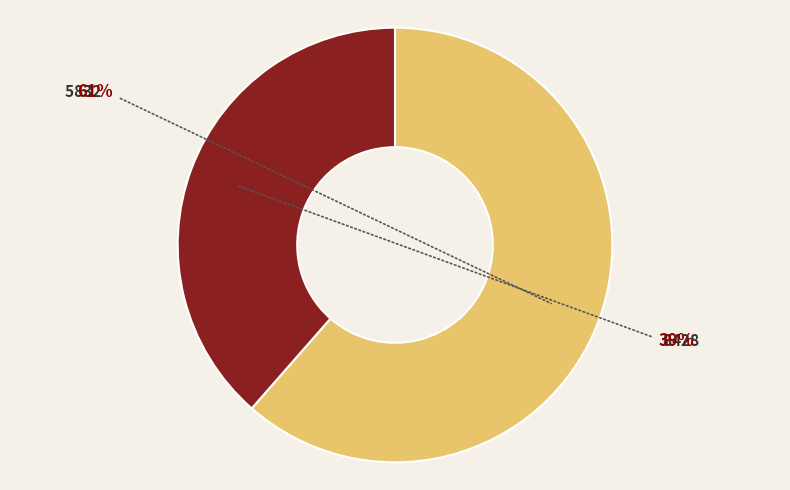

Is 8428 the majority of the pie?

No